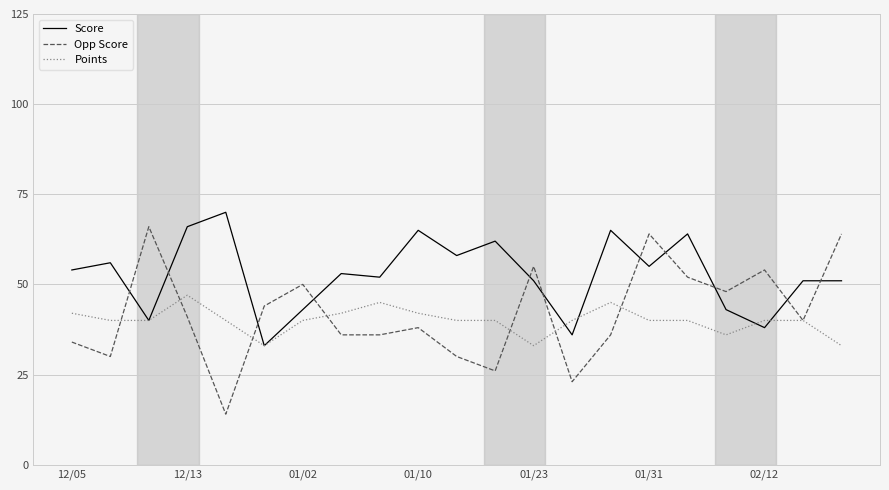

At how many categories does at least one series exceed 34?

21